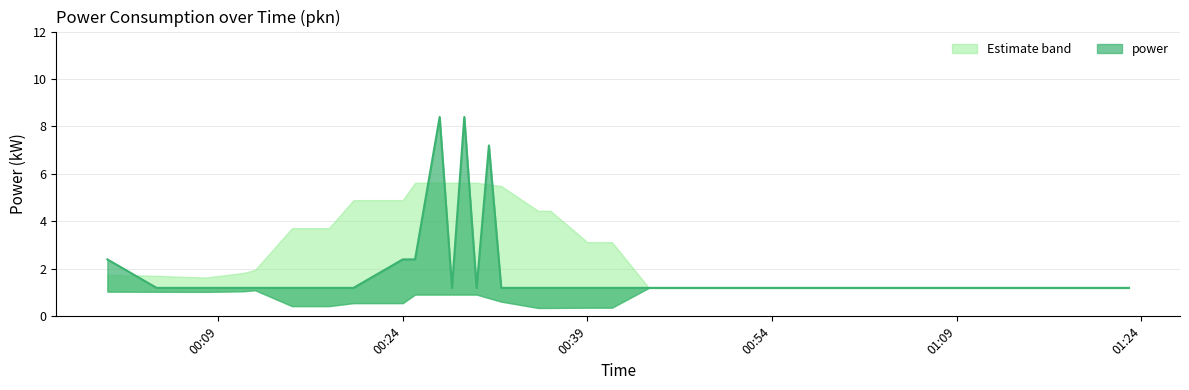

What is the maximum value shown in the chart?

8.4